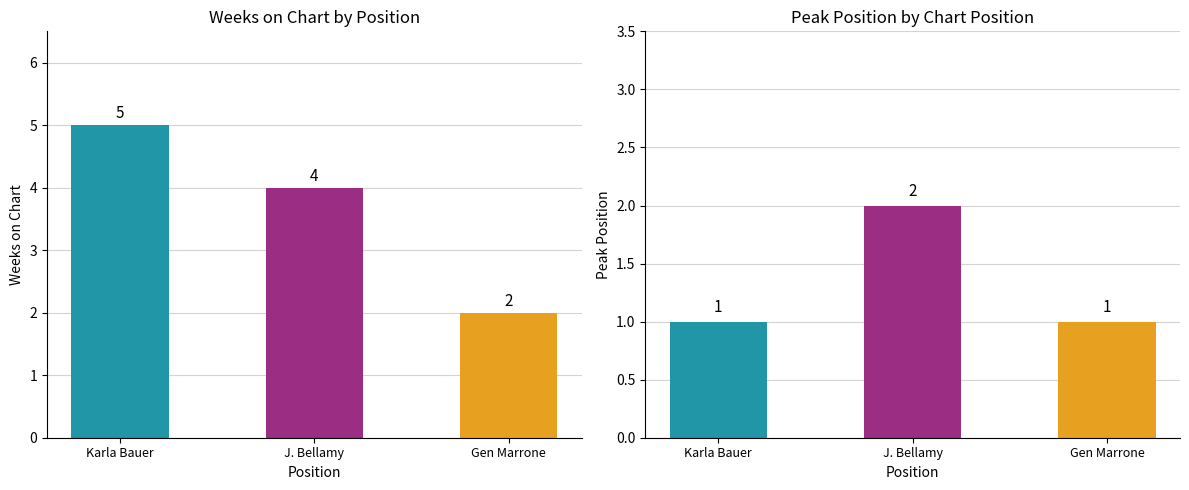

What is the label of the 3rd bar from the left?

Gen Marrone